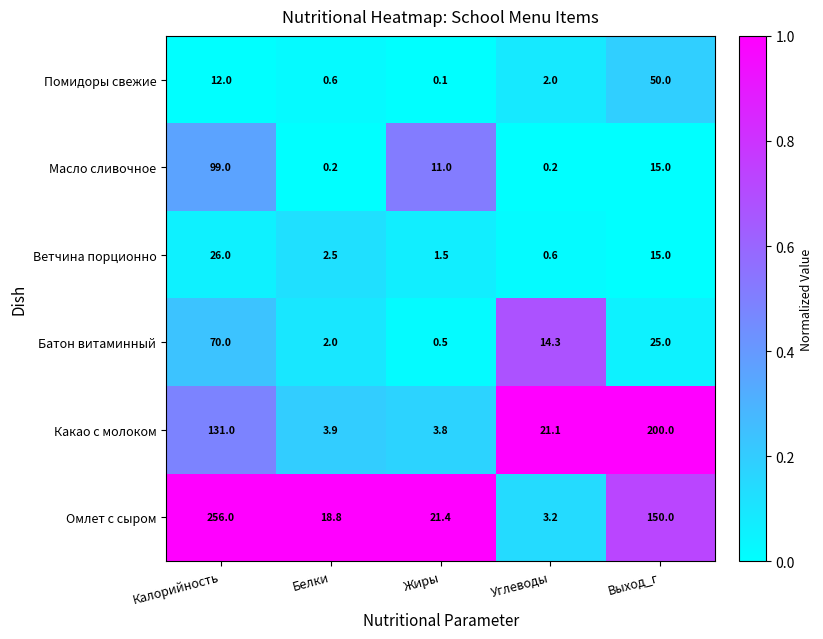

What is the approximate value of Помидоры свежие at Белки?

0.6